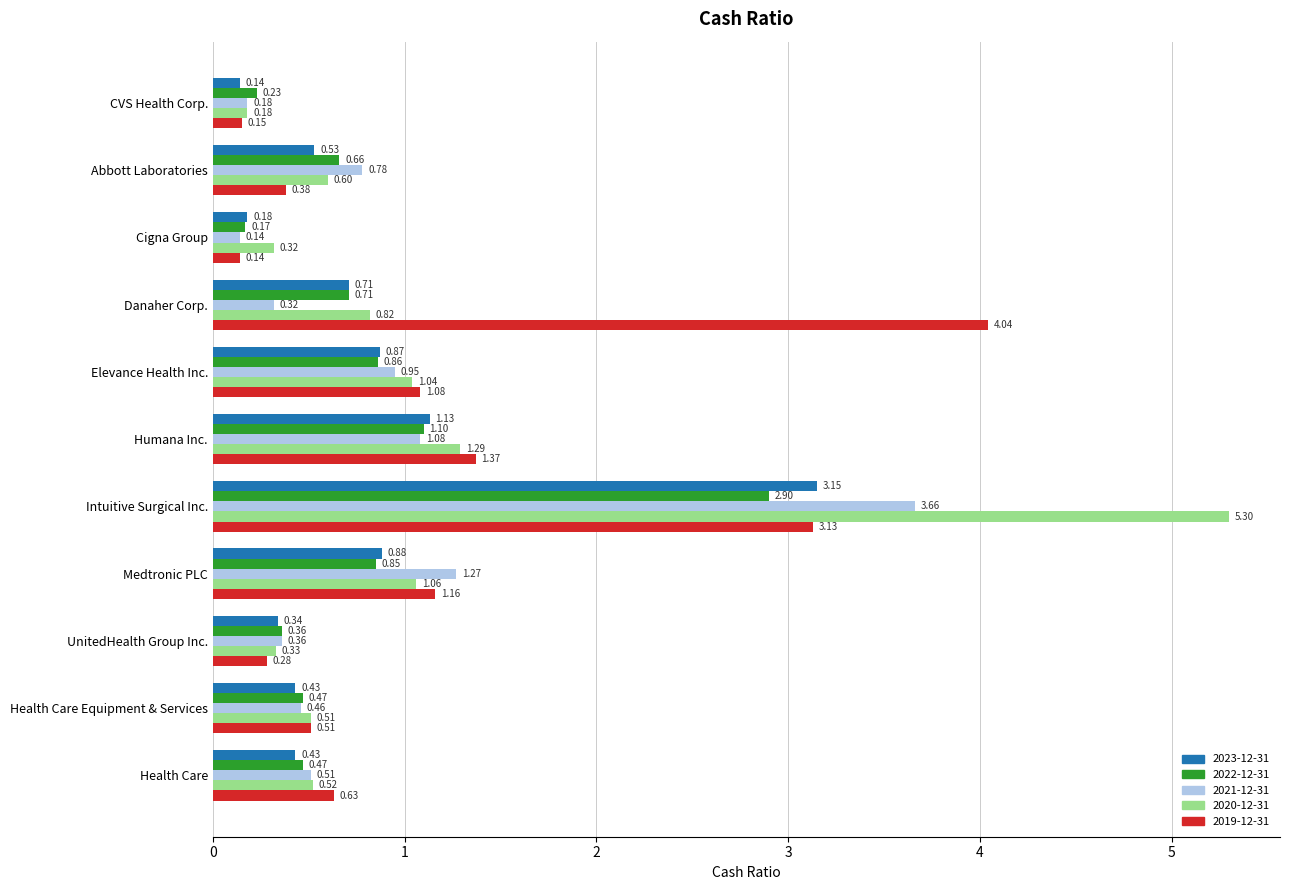

What is the difference between the maximum and minimum values in the 2022-12-31 series?

2.7